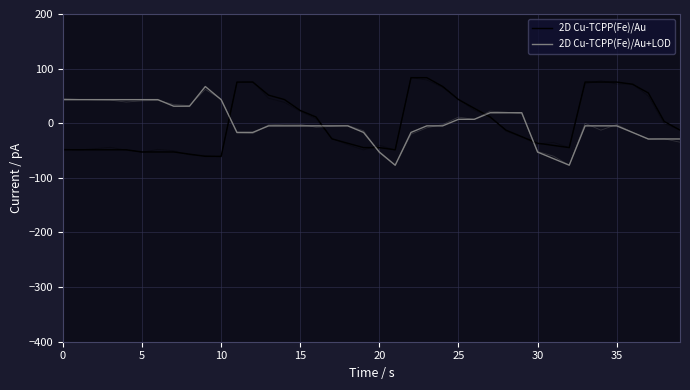

True or false: 2D Cu-TCPP(Fe)/Au+LOD has a value of -4.8 at 18.

True